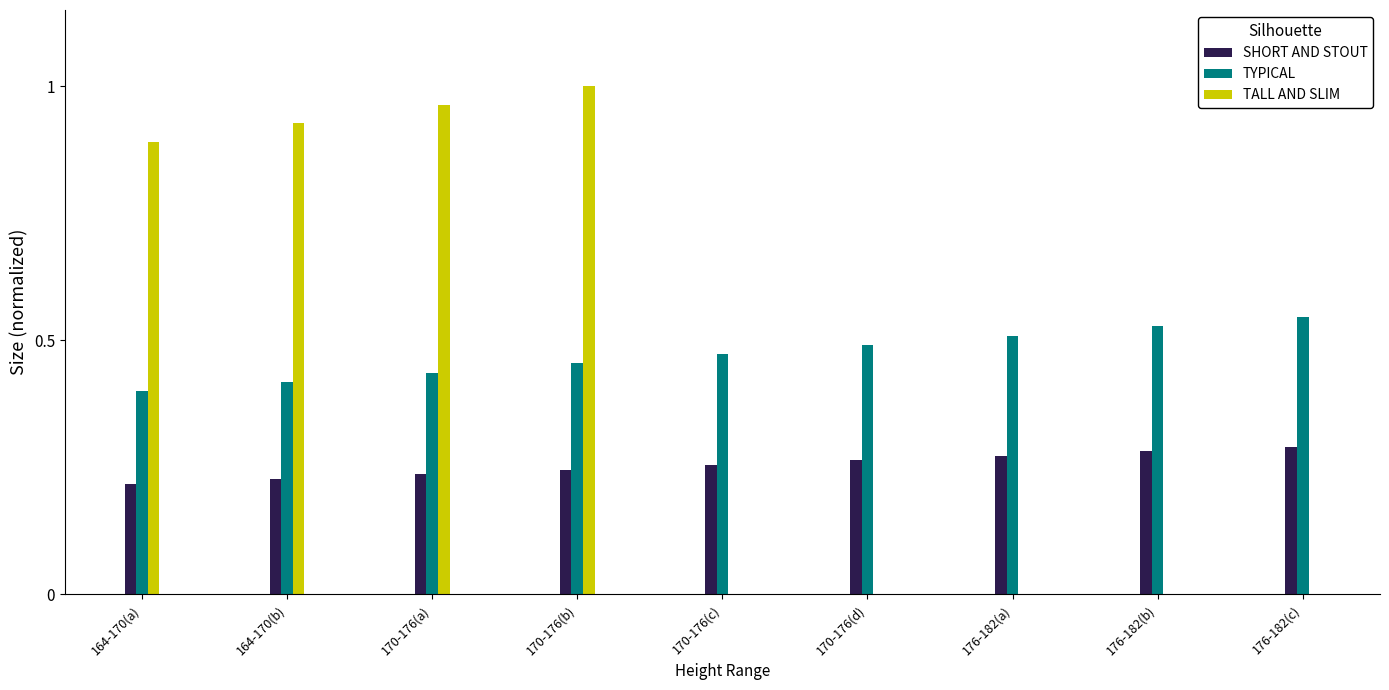

Which category has the highest value across all series?

170-176(b)